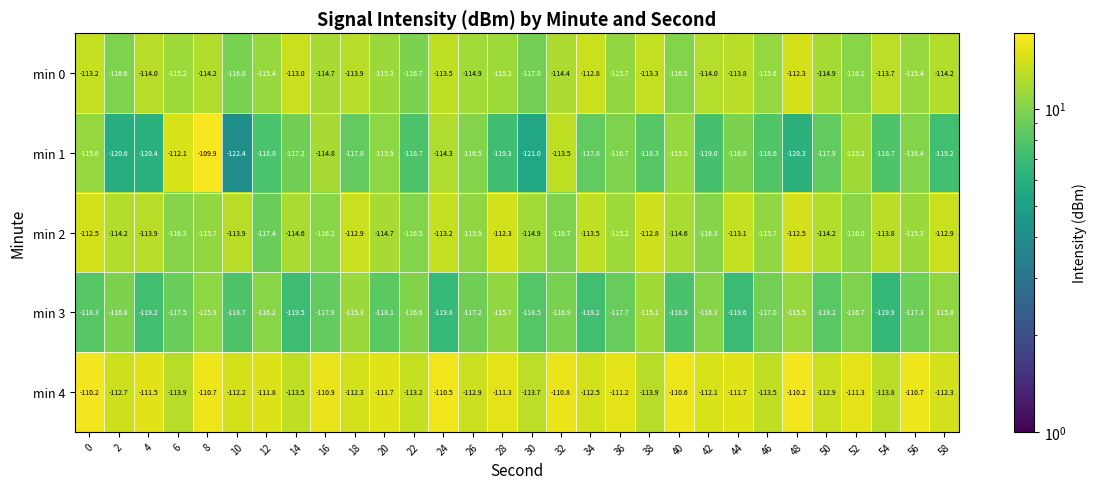

How many distinct data groups are displayed?

5